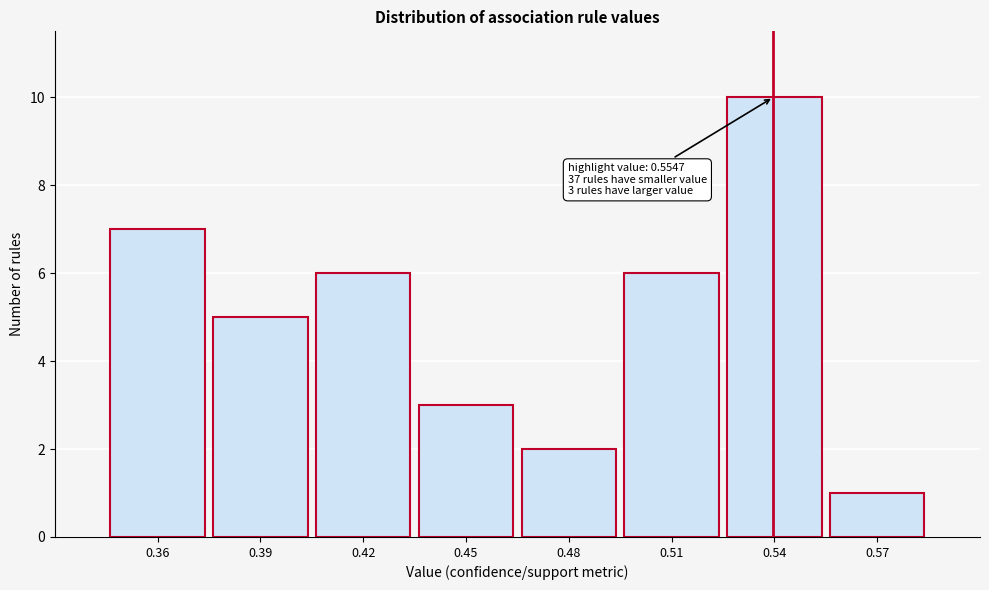

Reading left to right, what are all the values shown in this chart?

0.36=7	0.39=5	0.42=6	0.45=3	0.48=2	0.51=6	0.54=10	0.57=1